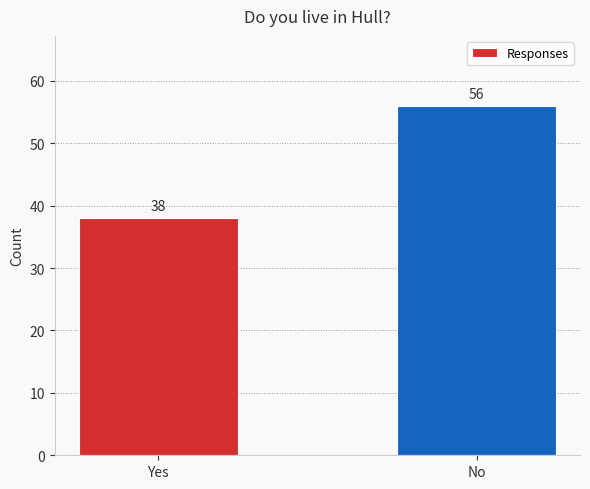

What is the change in value from Yes to No?

+18